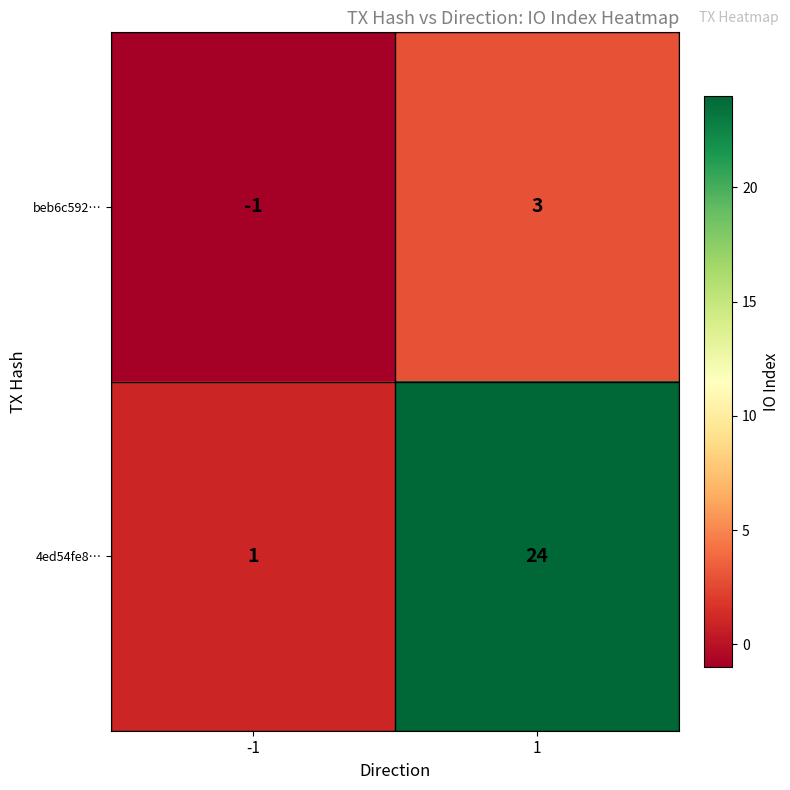

The 4ed54fe8… series shows 33 at 1. True or false?

False